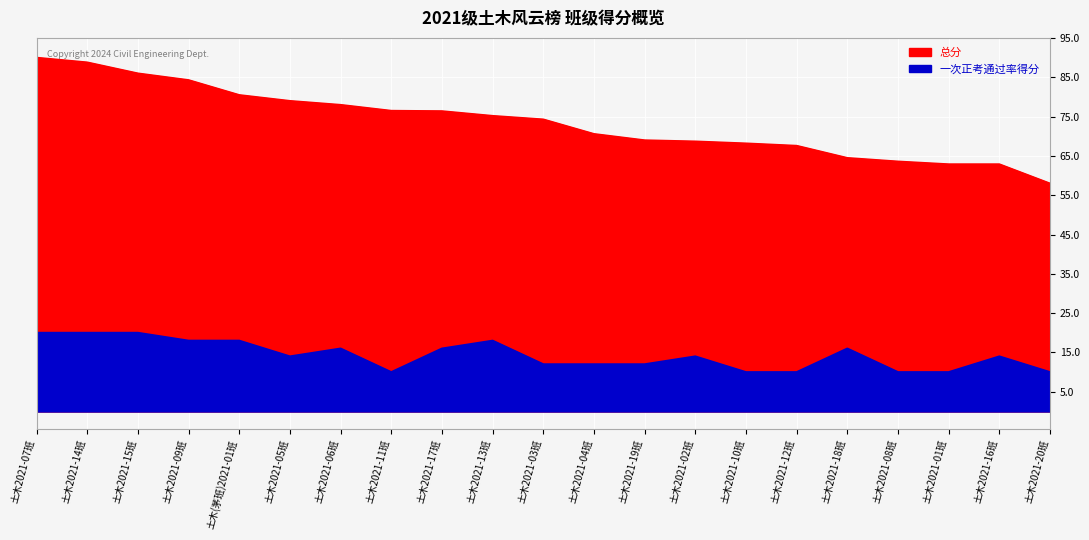

What is the value of the 总分 point at the 15th from the left?

68.2